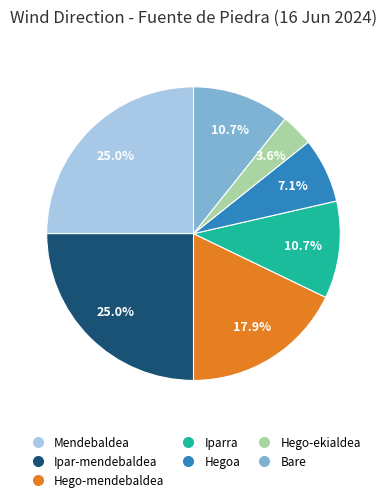

Does any single category account for the majority?

No